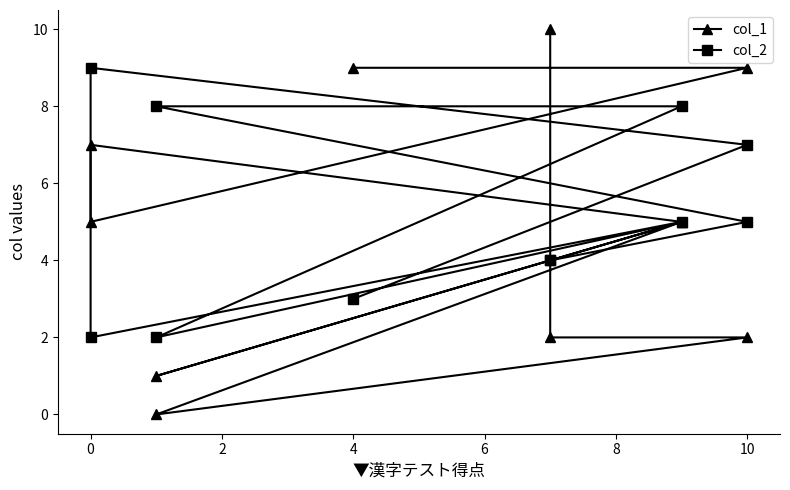

How many distinct data groups are displayed?

2